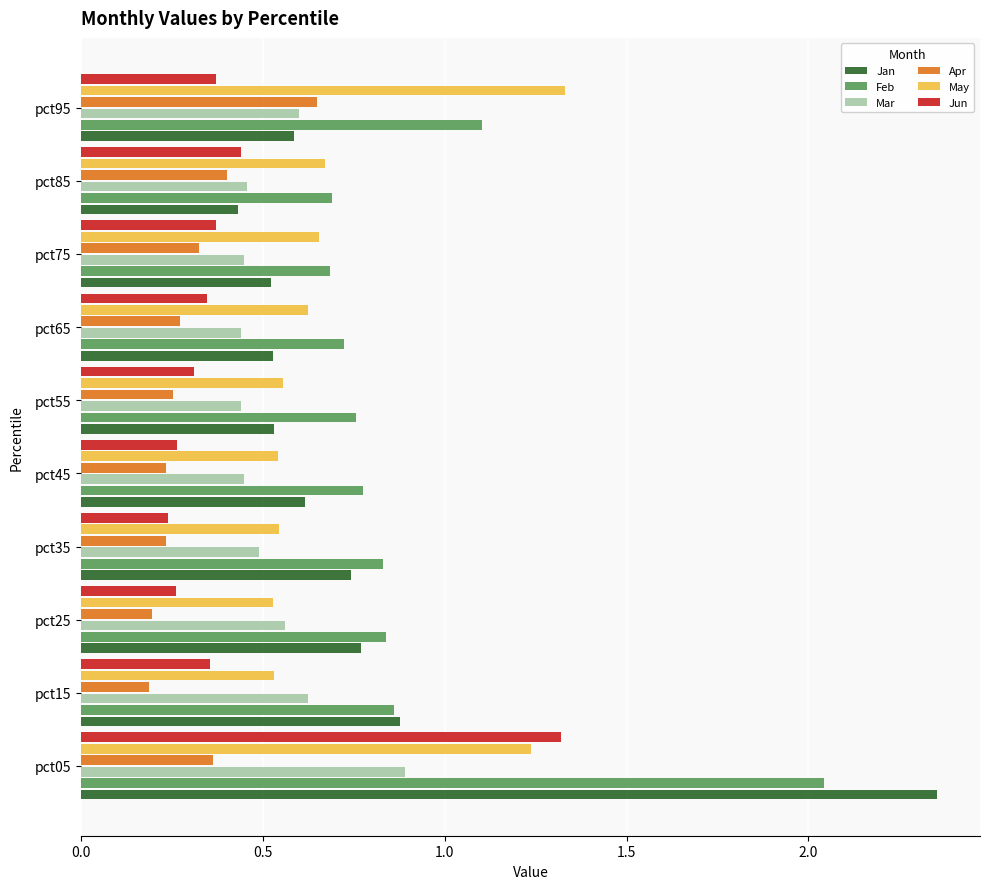

At which label does May reach its peak?

pct95